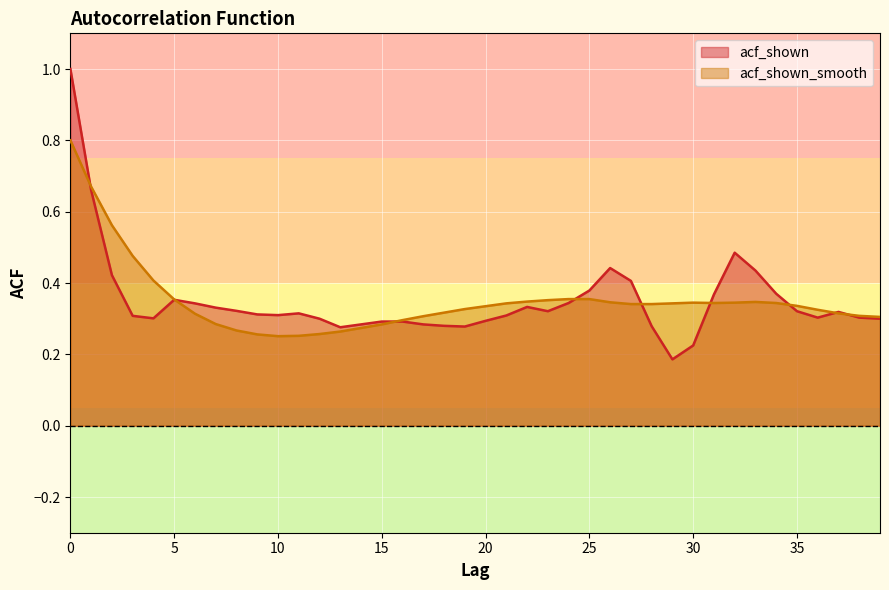

True or false: acf_shown_smooth and acf_shown cross at least once.

True